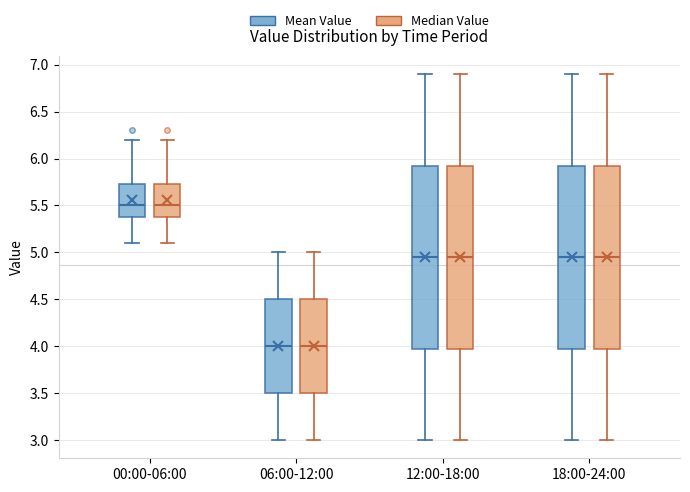

Reading left to right, transcribe this box plot: for each box, give where its median line is, the range the box spans, and where its two whiskers end, as read against the y-axis. The values are not printed on the chart, so give them approximately, as read against the axis.

00:00-06:00 (Mean Value): median 5.50, box 5.40 to 5.75, whiskers 5.10 to 6.20
00:00-06:00 (Median Value): median 5.50, box 5.40 to 5.75, whiskers 5.10 to 6.20
06:00-12:00 (Mean Value): median 4.00, box 3.50 to 4.50, whiskers 3.00 to 5.00
06:00-12:00 (Median Value): median 4.00, box 3.50 to 4.50, whiskers 3.00 to 5.00
12:00-18:00 (Mean Value): median 4.95, box 4.00 to 5.95, whiskers 3.00 to 6.90
12:00-18:00 (Median Value): median 4.95, box 4.00 to 5.95, whiskers 3.00 to 6.90
18:00-24:00 (Mean Value): median 4.95, box 4.00 to 5.95, whiskers 3.00 to 6.90
18:00-24:00 (Median Value): median 4.95, box 4.00 to 5.95, whiskers 3.00 to 6.90